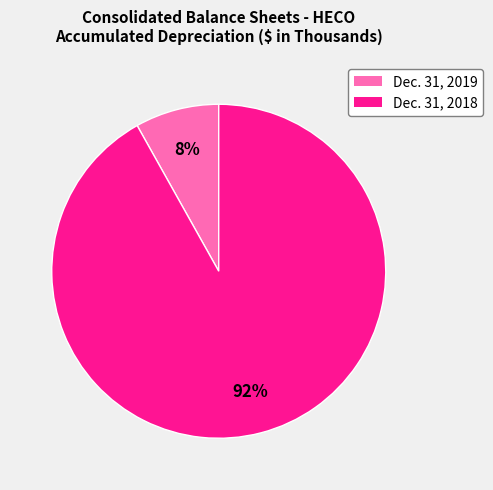

Is there a majority slice in this chart?

Yes